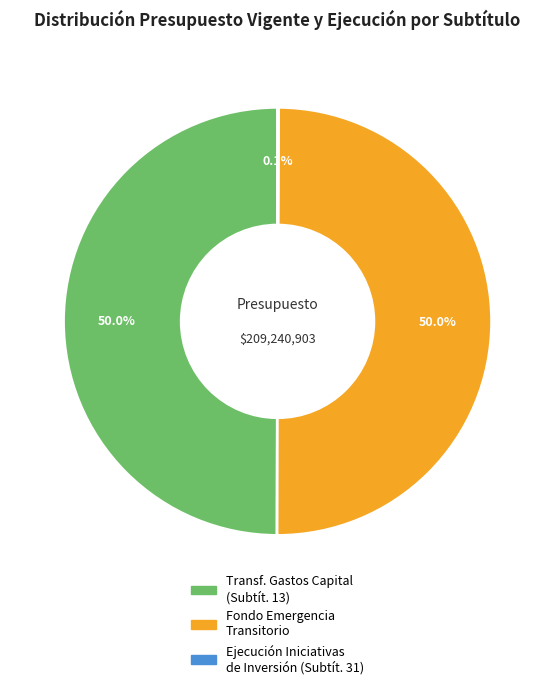

Rank the categories by value from lowest to highest.

Ejecución INICIATIVAS DE INVERSIÓN, TRANSFERENCIAS PARA GASTOS DE CAPITAL, Del Gobierno Central / Fondo de Emergencia Transitorio